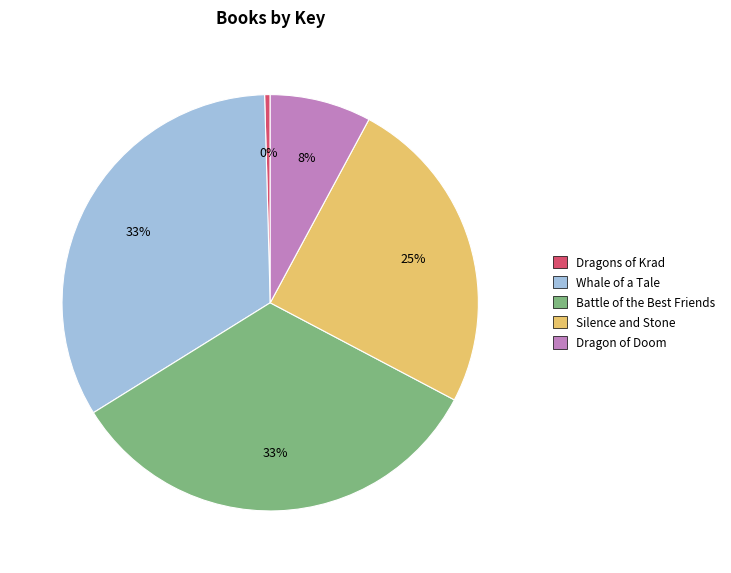

Does any single category account for the majority?

No